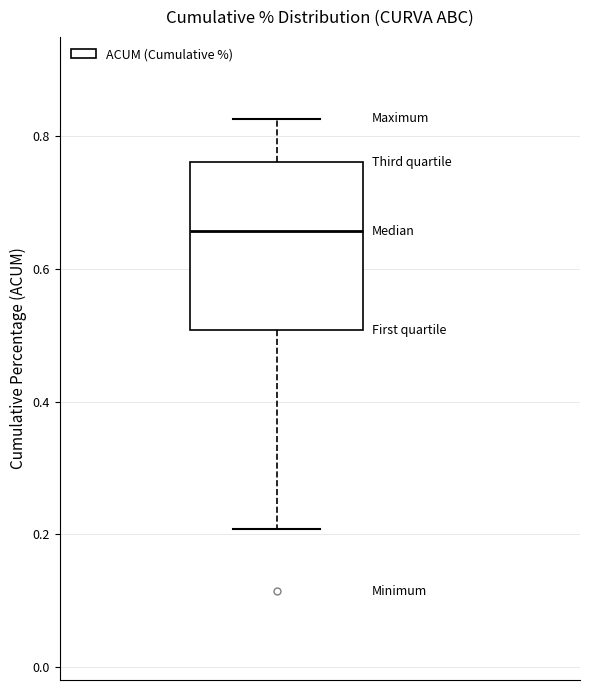

Read this box plot against the y-axis: the position of the median line, the range covered by the box, and the ends of both whiskers. The values are not printed on the chart, so give them approximately, as read against the axis.

median 0.66, box 0.50 to 0.76, whiskers 0.20 to 0.82